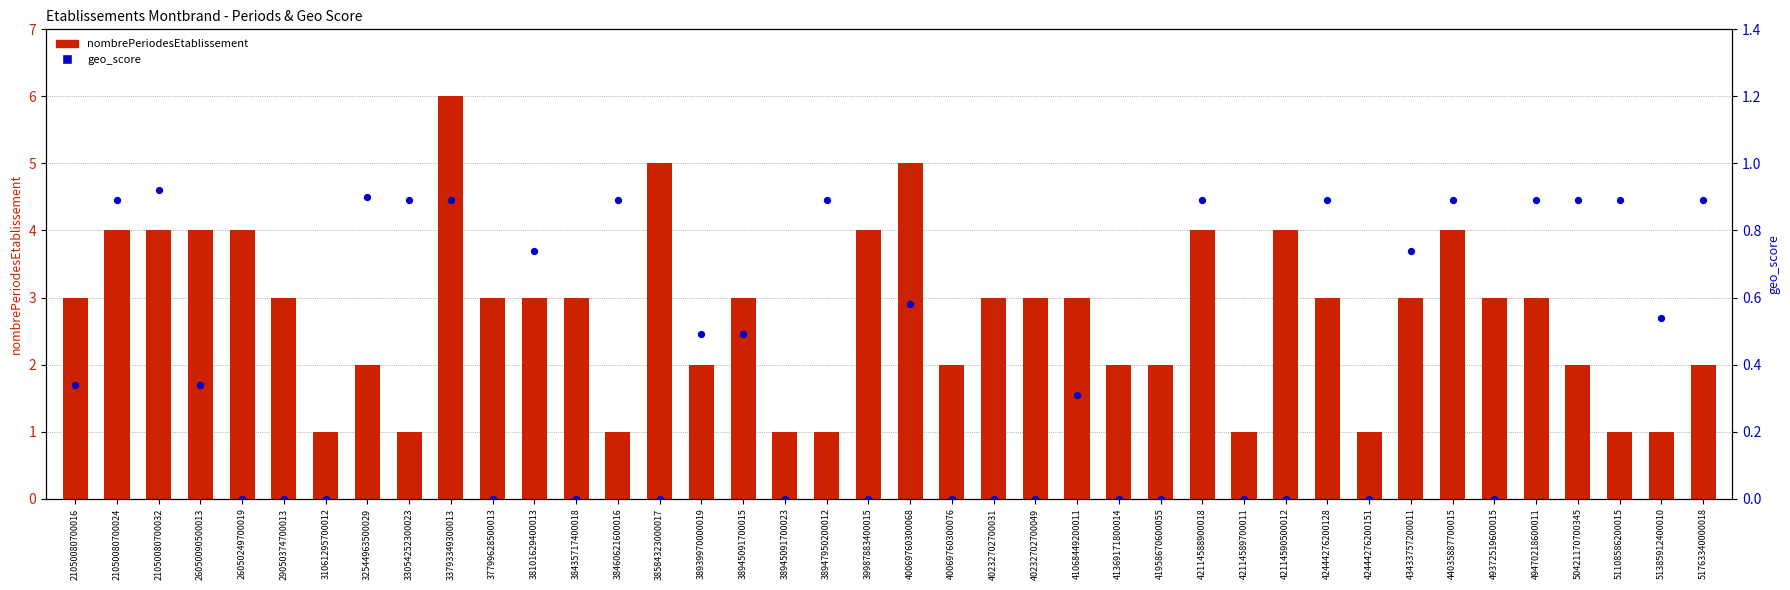

Which series contains the lowest Y value?

geo_score